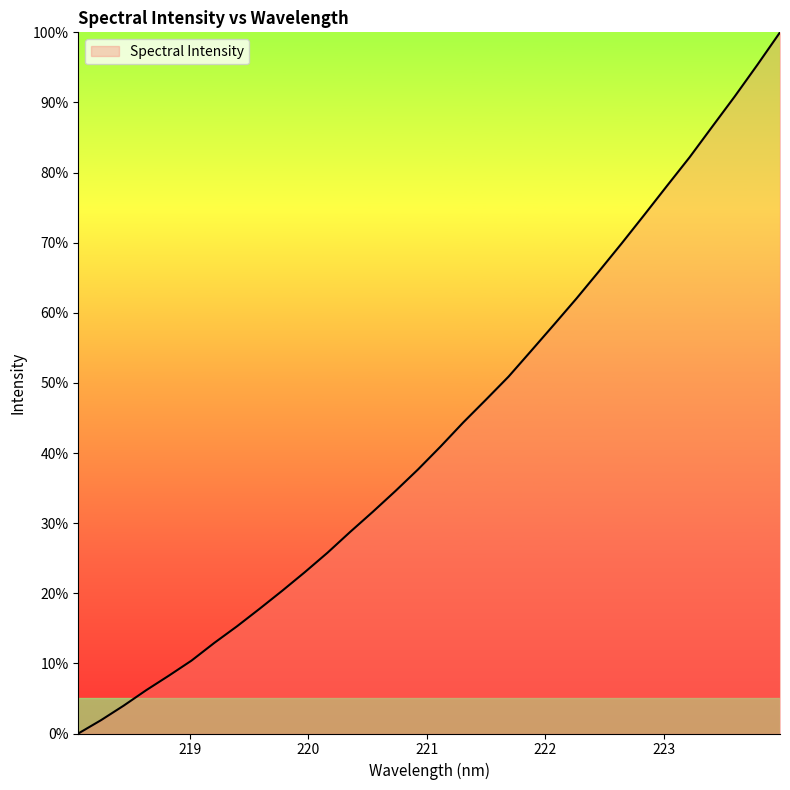

What is the sum of all values?

1380.0